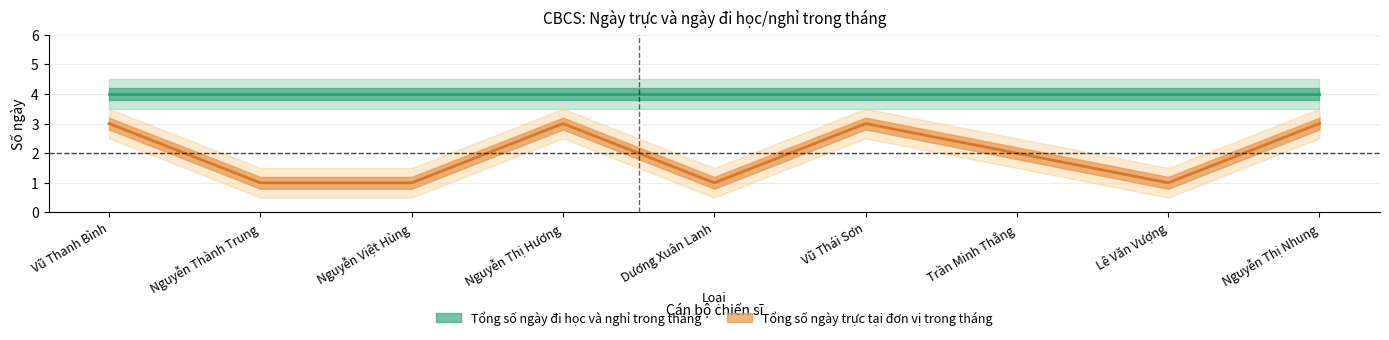

Does the chart have visible grid lines?

Yes